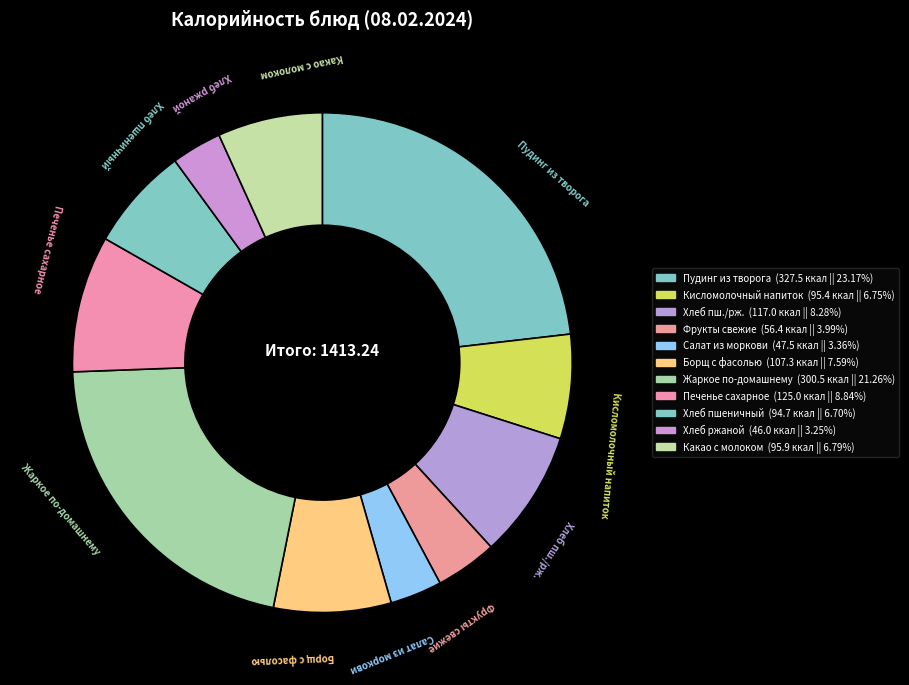

How many slices are in this pie chart?

11